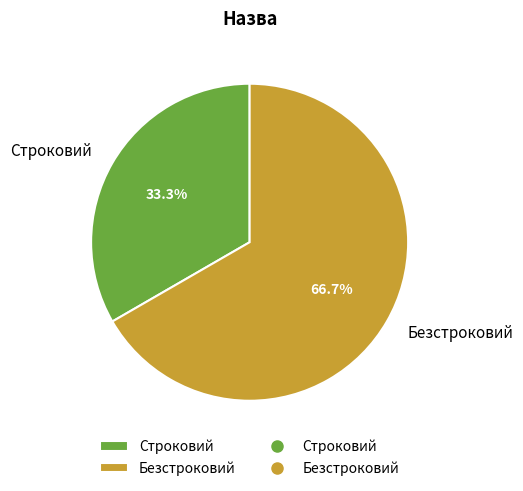

What percentage is NOT represented by Строковий?

66.7%